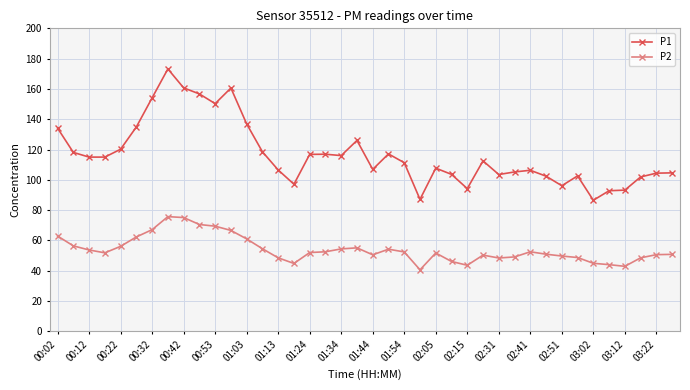

What is the average value of the P2 series?

54.0